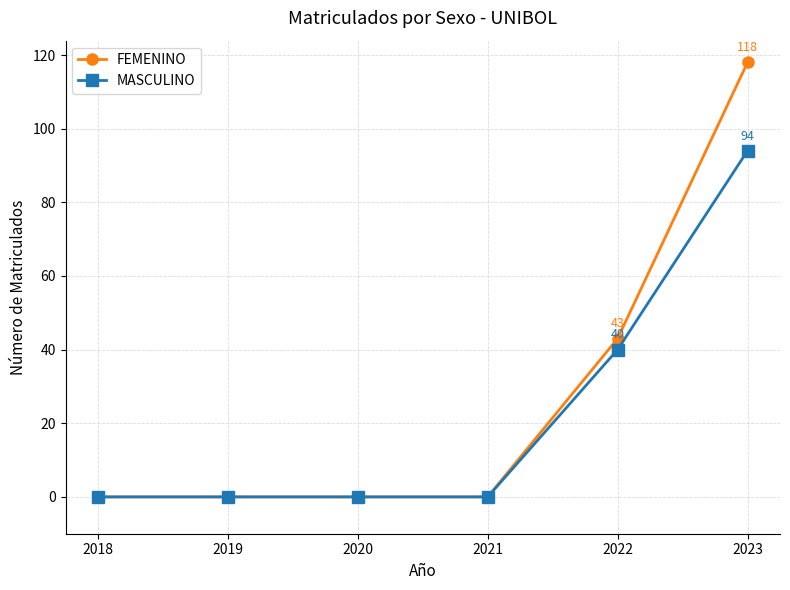

Which series changed the most between 2019 and 2023?

FEMENINO